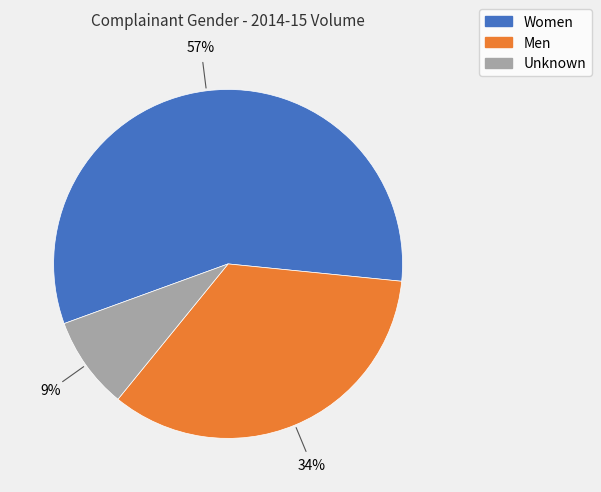

Do Women and Men together represent more than half of the pie?

Yes